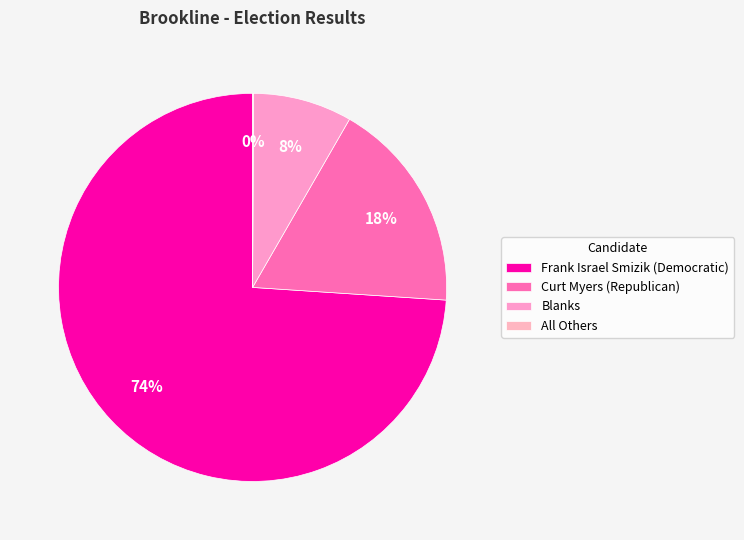

To the nearest percent, what percentage of the pie is Frank Israel Smizik (Democratic)?

74%